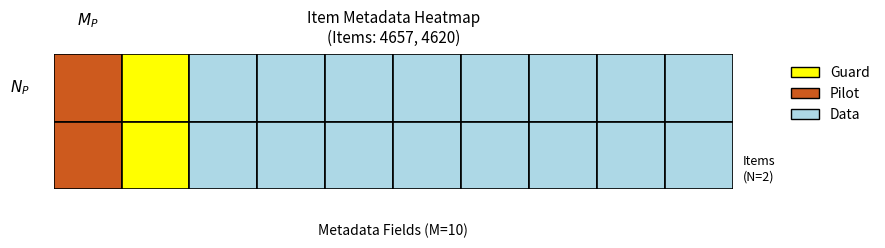

How many data points in 4620 are less than 1?

1